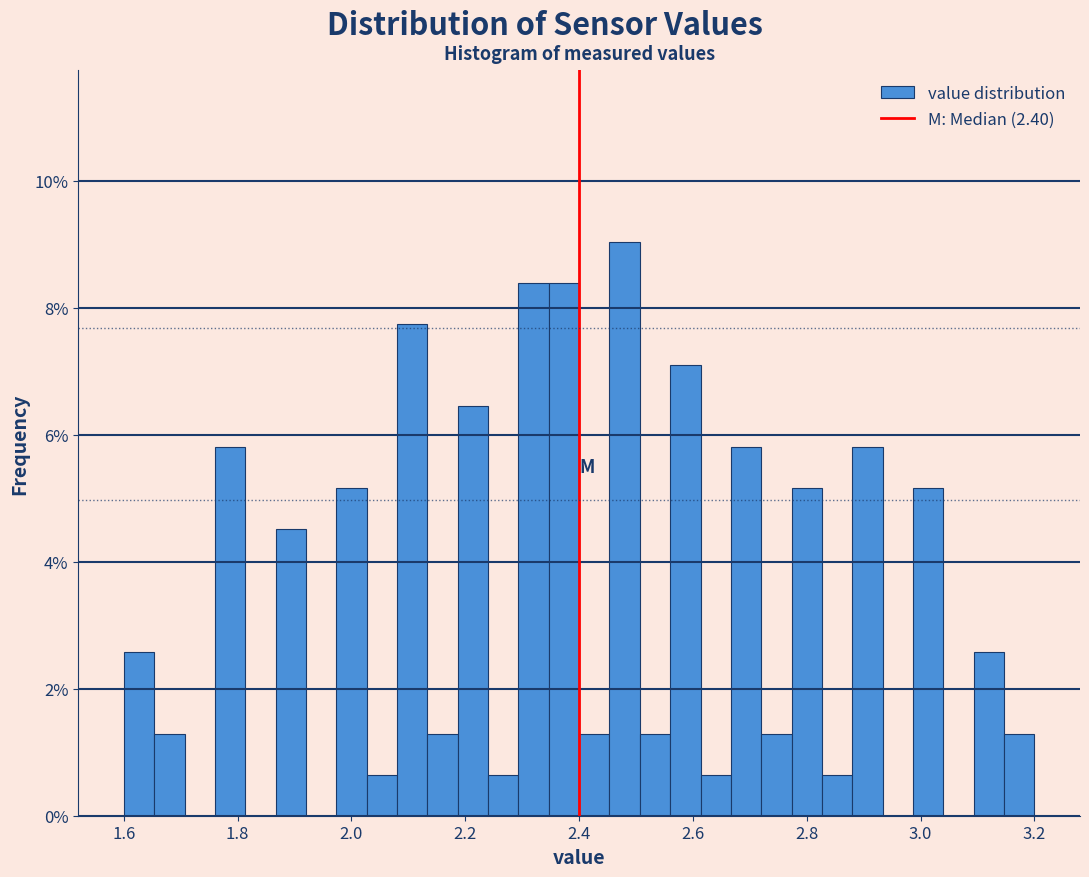

Read against the x-axis, roughly where is the centre of the tallest bar?

2.48